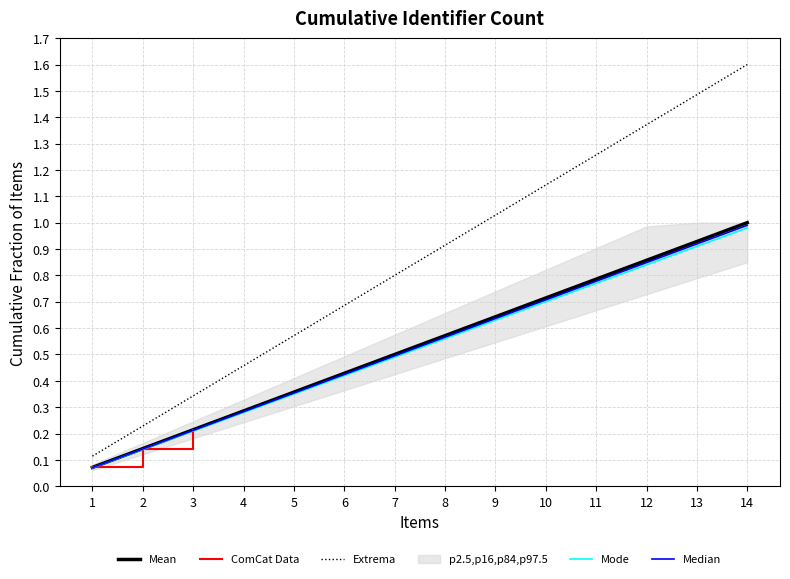

Is the value of Mode at 3 greater than the value of Extrema at 14?

No